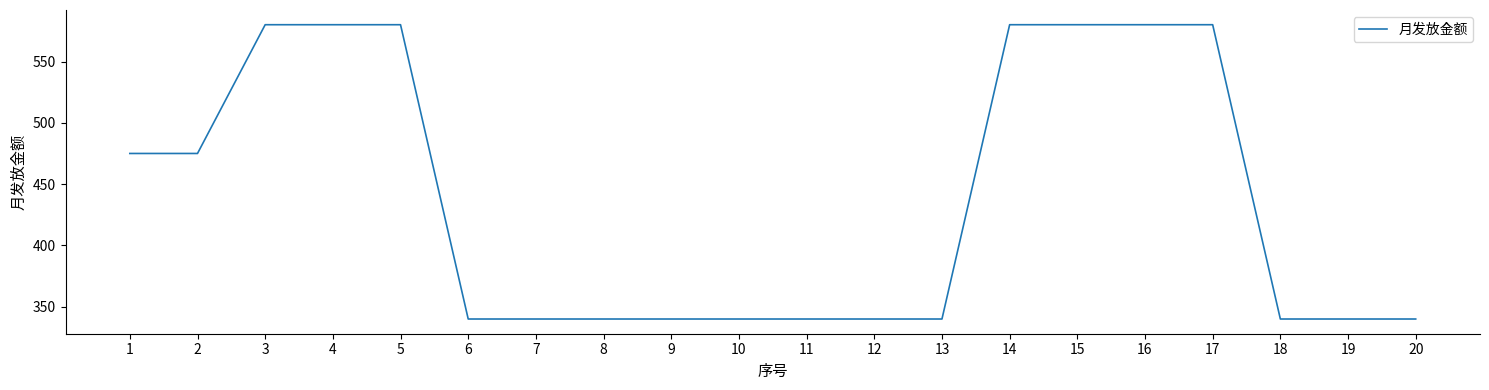

What is the smallest value displayed?

340